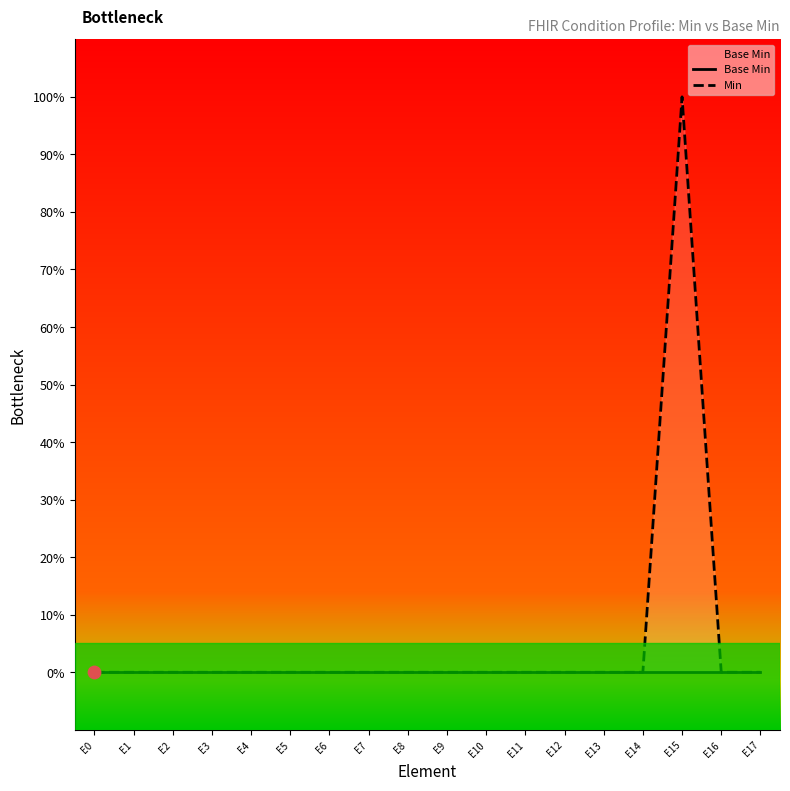

At how many categories does at least one series exceed 0?

1